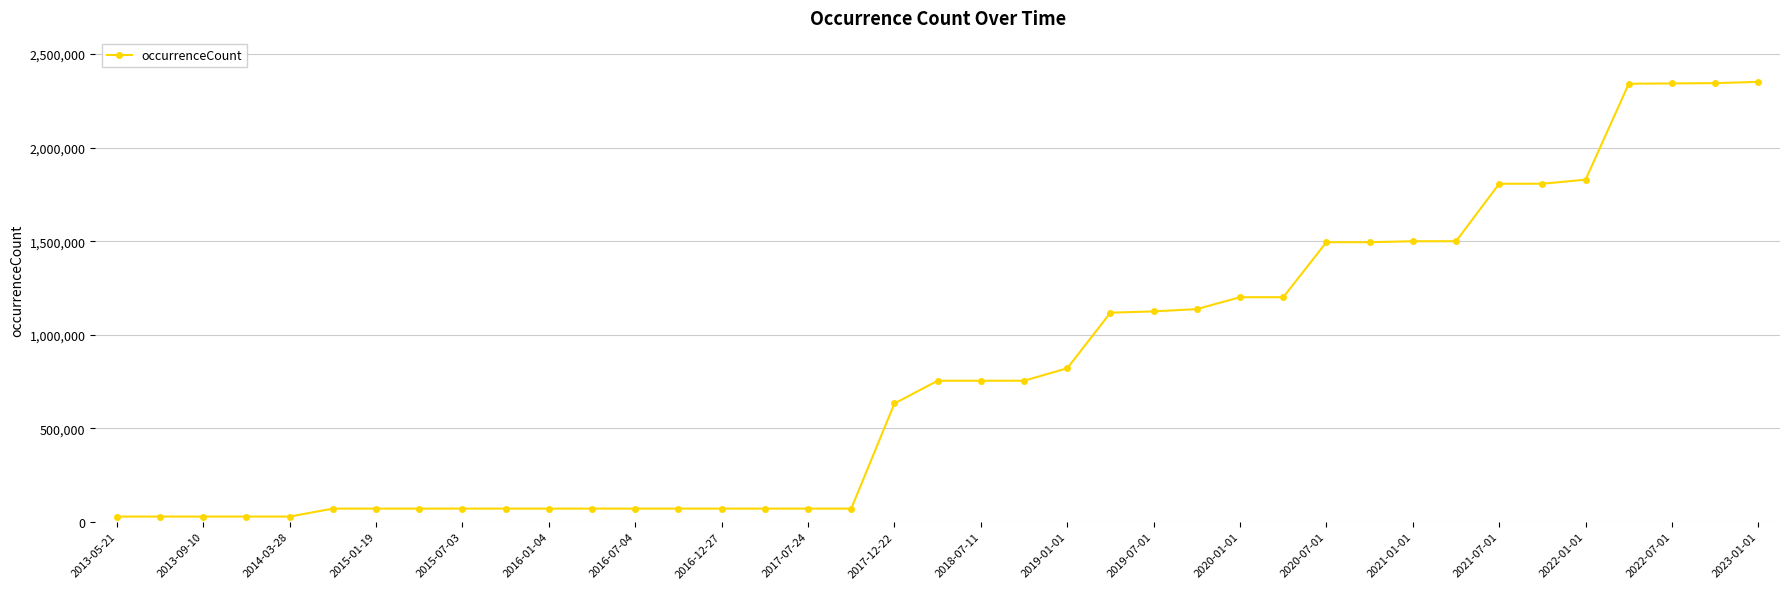

What is the maximum value shown in the chart?

2351681